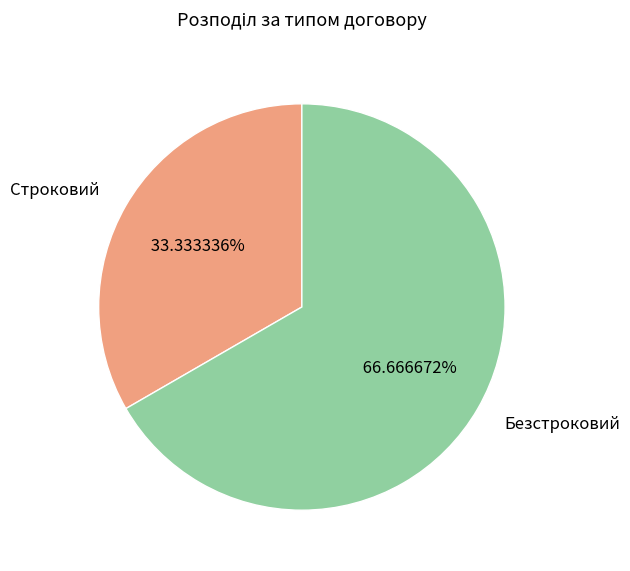

What is the ratio of the value at Строковий to the value at Безстроковий?

0.5